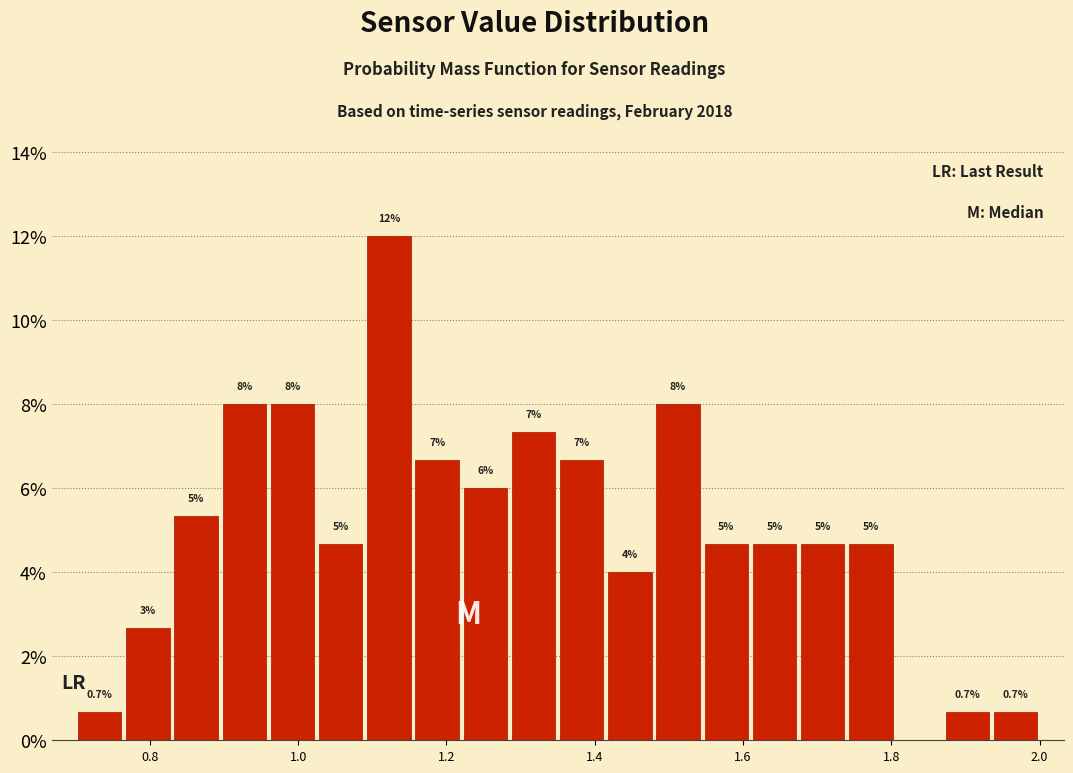

Read against the x-axis, roughly where is the centre of the tallest bar?

1.12